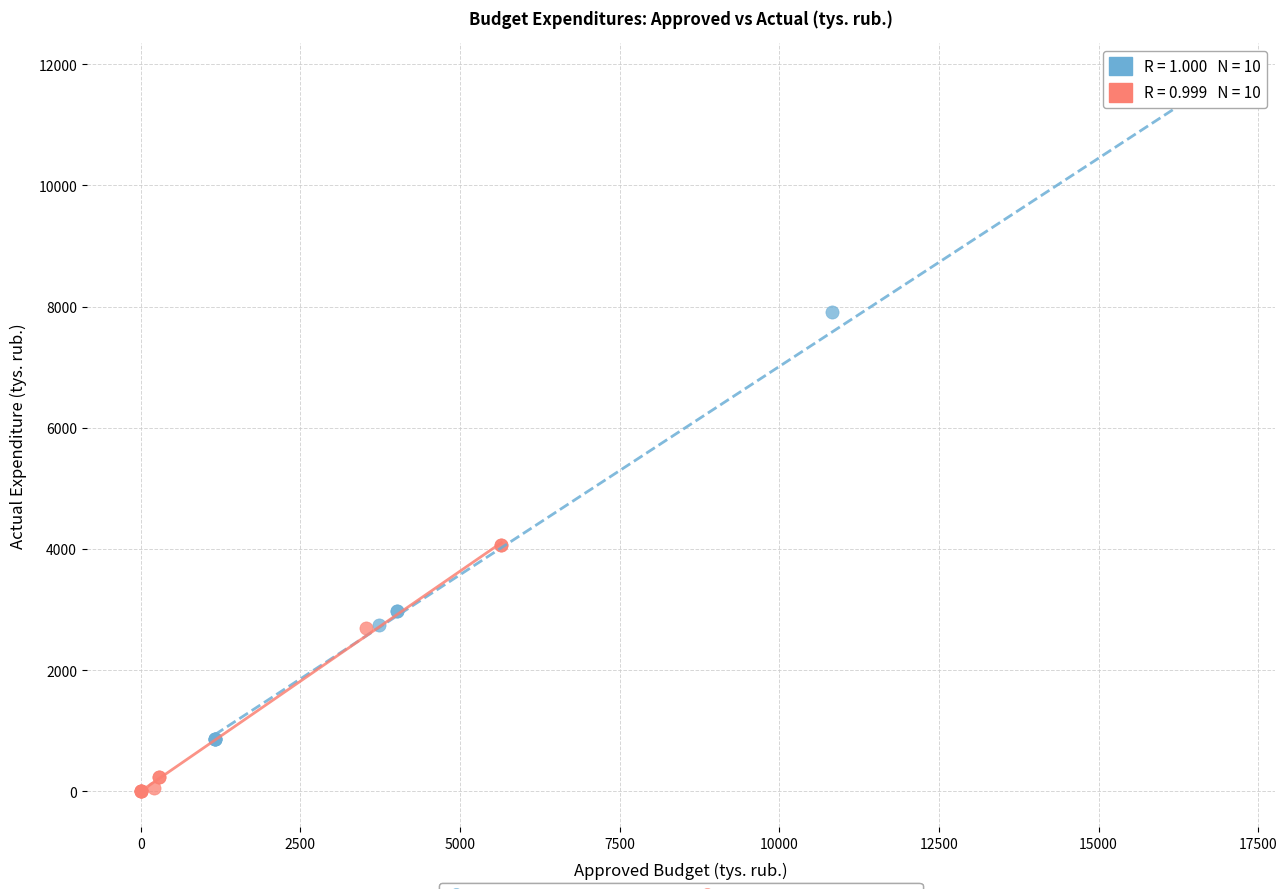

Which series reaches the minimum Y coordinate?

Approved Series (Group 2)